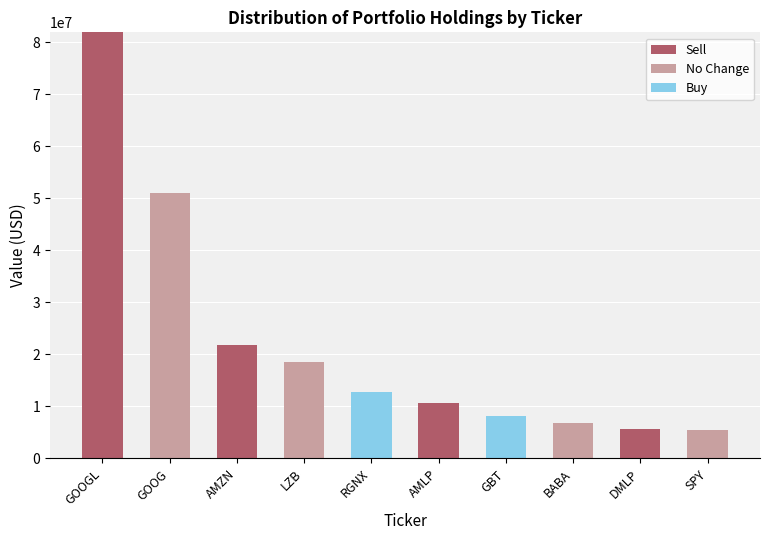

True or false: Sell has a value of 16324595 at AMLP.

False